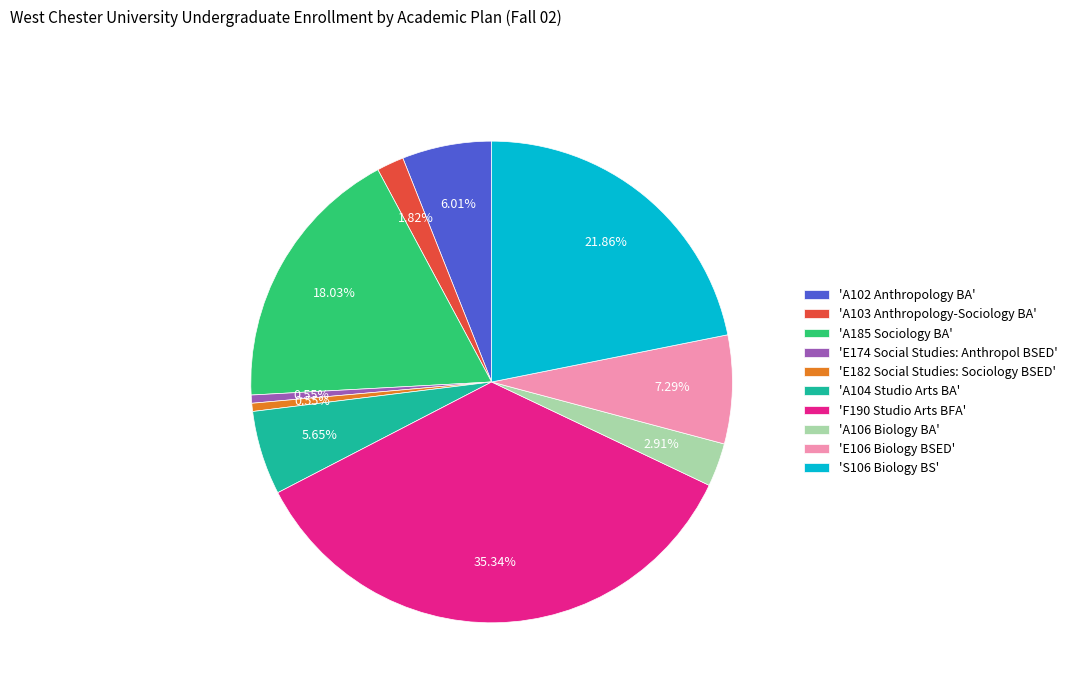

Which has a higher value, 'A103 Anthropology-Sociology BA' or 'E182 Social Studies: Sociology BSED'?

'A103 Anthropology-Sociology BA'